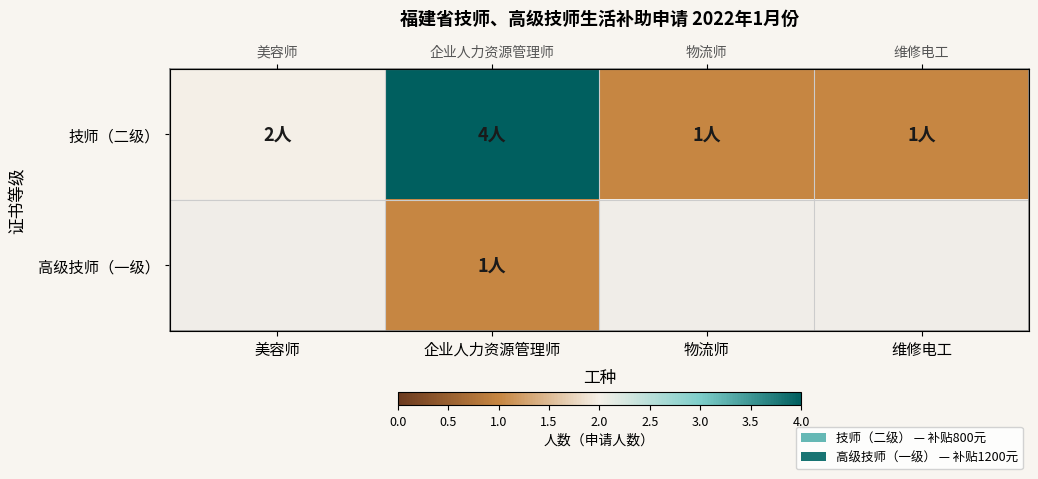

Which series has the widest spread of values?

技师（二级）